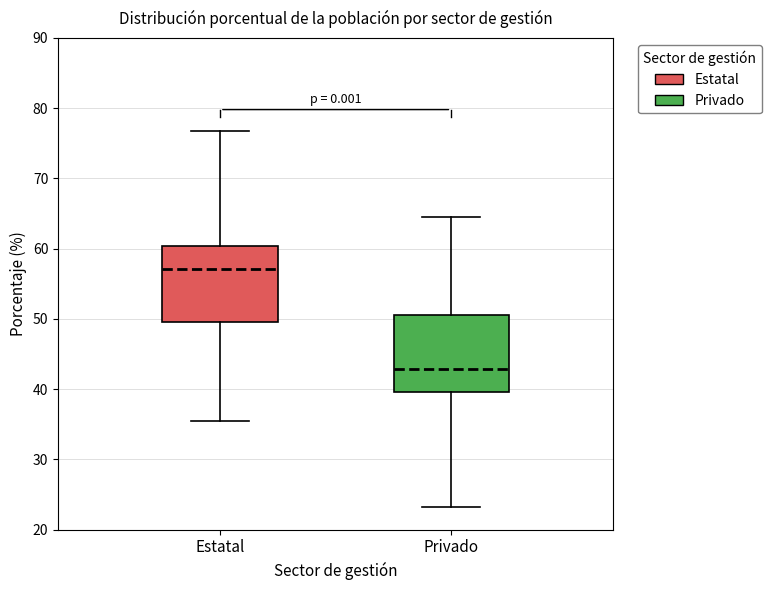

Which box's median line is the lowest?

Privado